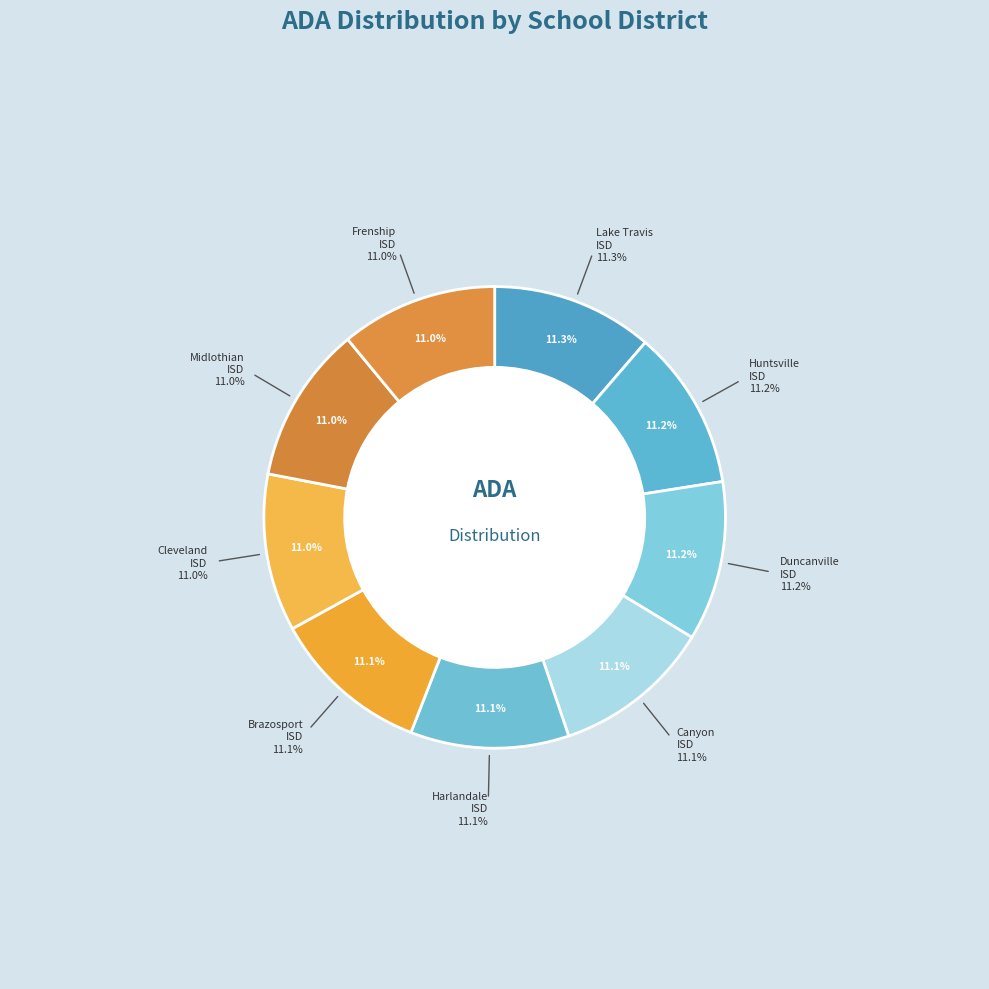

Rank the categories by value from highest to lowest.

Lake Travis ISD, Huntsville ISD, Duncanville ISD, Canyon ISD, Harlandale ISD, Brazosport ISD, Cleveland ISD, Midlothian ISD, Frenship ISD